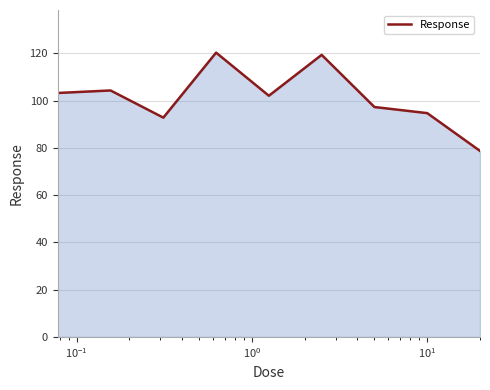

What is the minimum value shown in the chart?

78.7